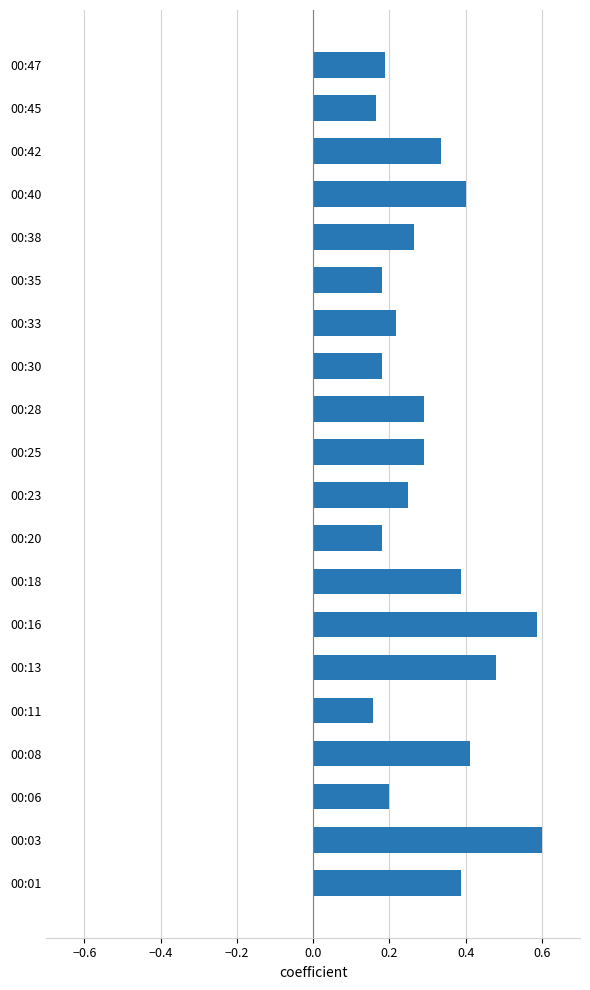

True or false: the data shows 0.2 at 00:40.

False